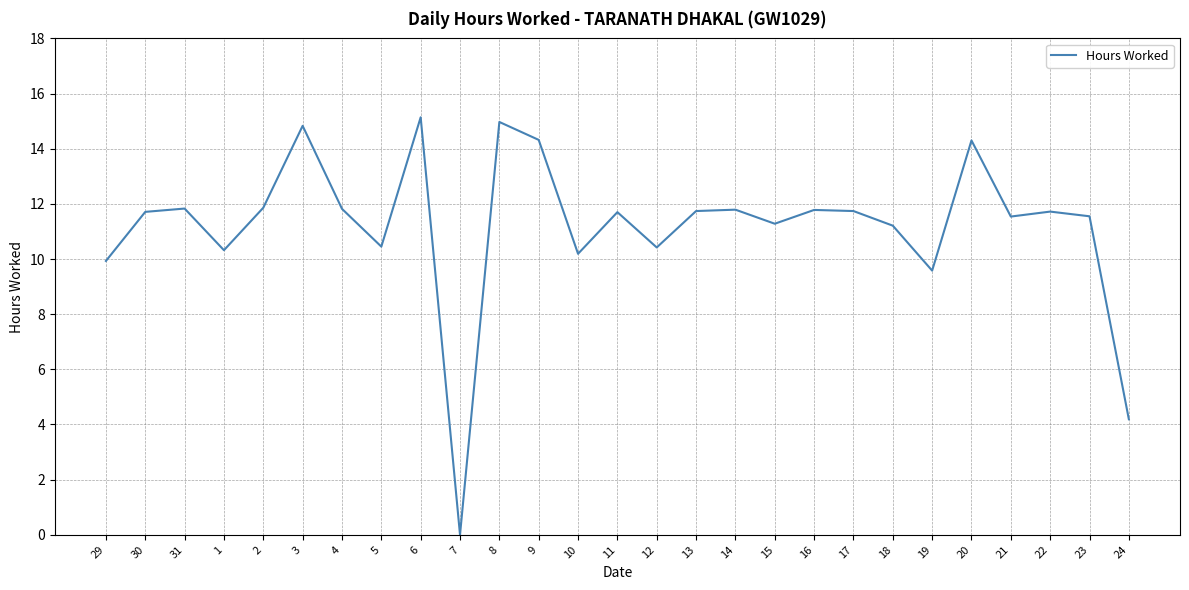

Between 10 and 15, which is larger?

15